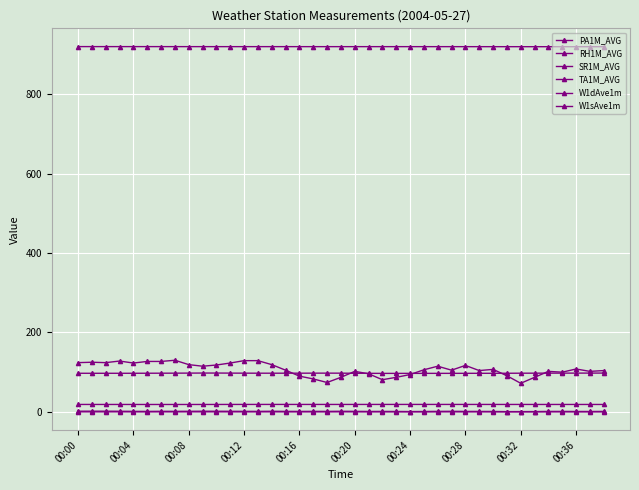

True or false: W1sAve1m has more than 0 interior local peaks.

True